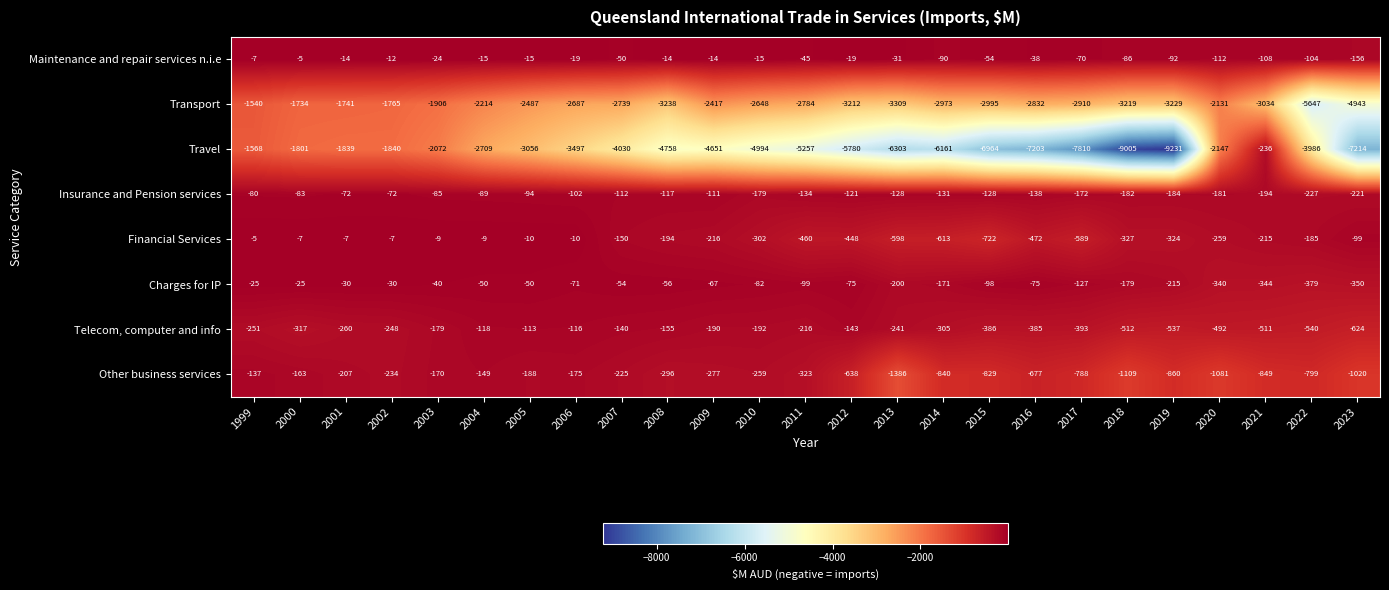

What is the difference between the second highest and minimum values in the Maintenance and repair services n.i.e series?

149